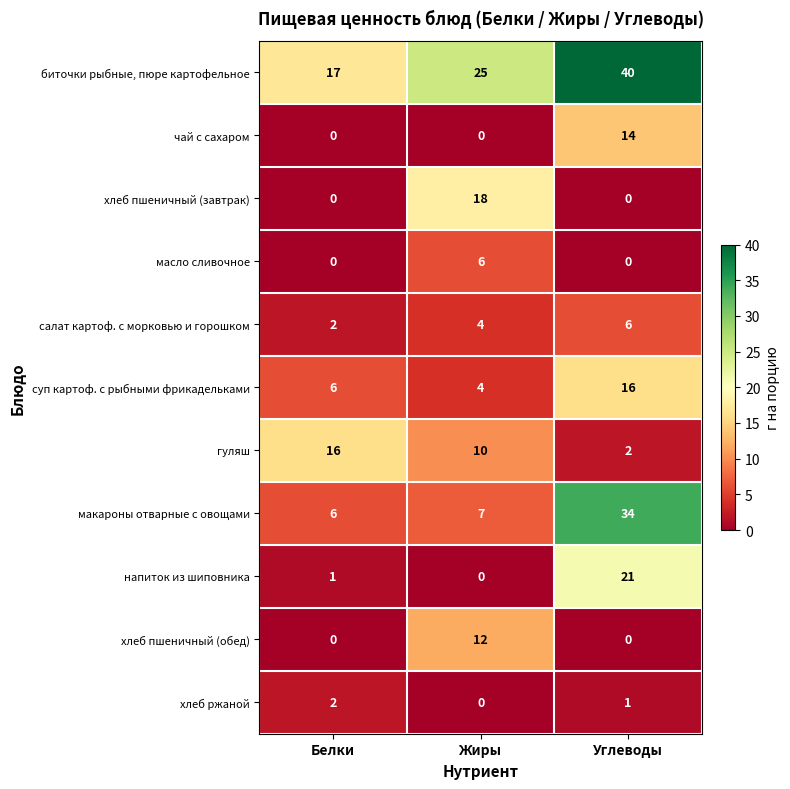

The value of хлеб пшеничный (завтрак) at Жиры is 32. True or false?

False